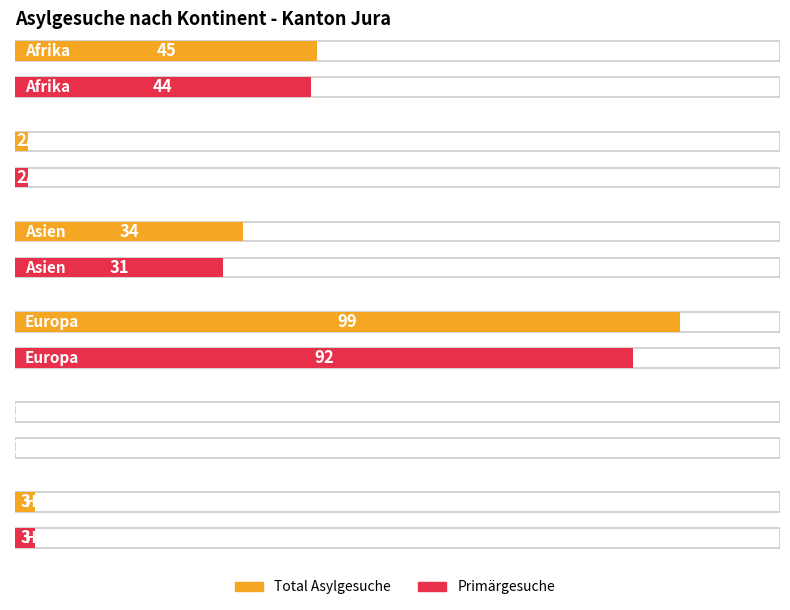

Reading left to right, what are all the values shown in this chart?

Total Asylgesuche: Afrika=45	Amerika=2	Asien=34	Europa=99	Ozeanien=0	Herkunft unbekannt=3
Primärgesuche: Afrika=44	Amerika=2	Asien=31	Europa=92	Ozeanien=0	Herkunft unbekannt=3